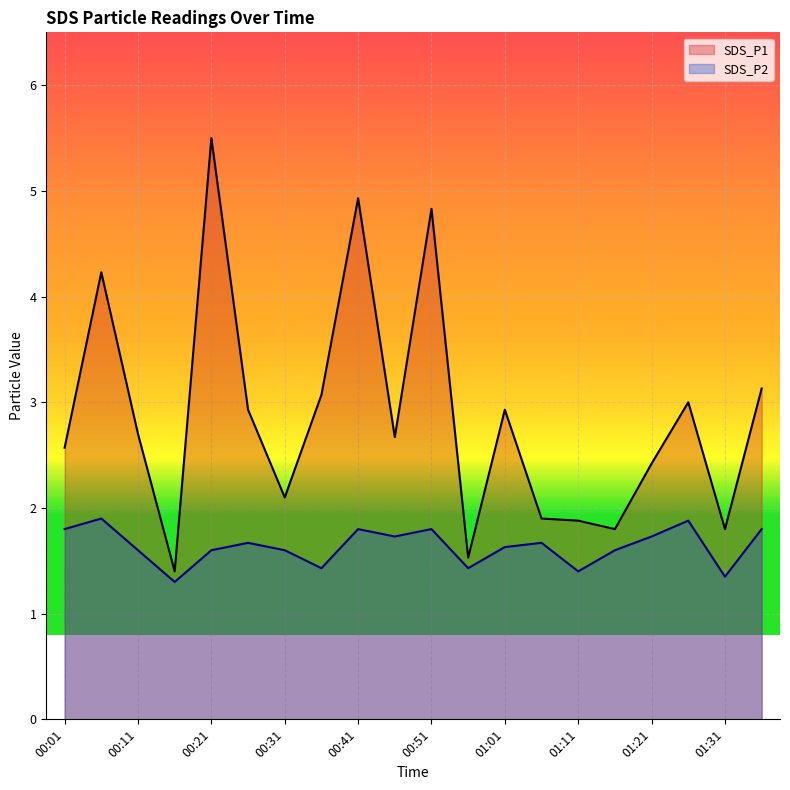

What are all the series names shown in the legend?

SDS_P1, SDS_P2